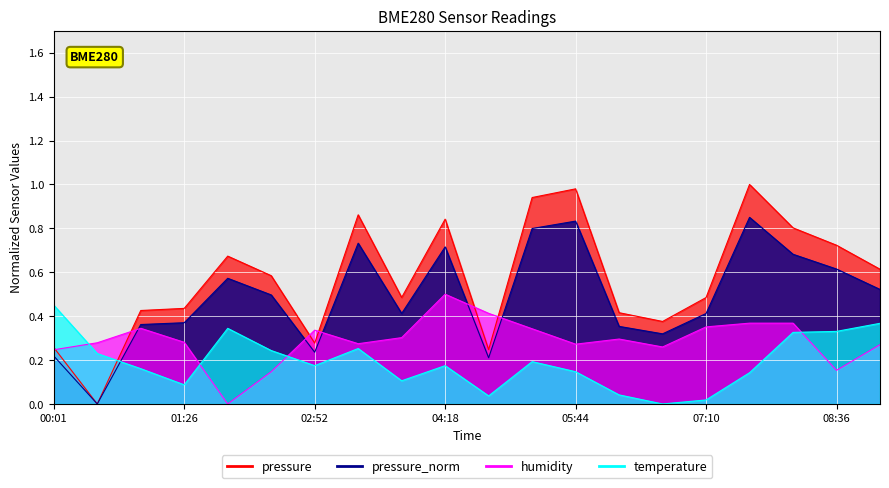

True or false: pressure has a value of 0.3 at 00:01.

True